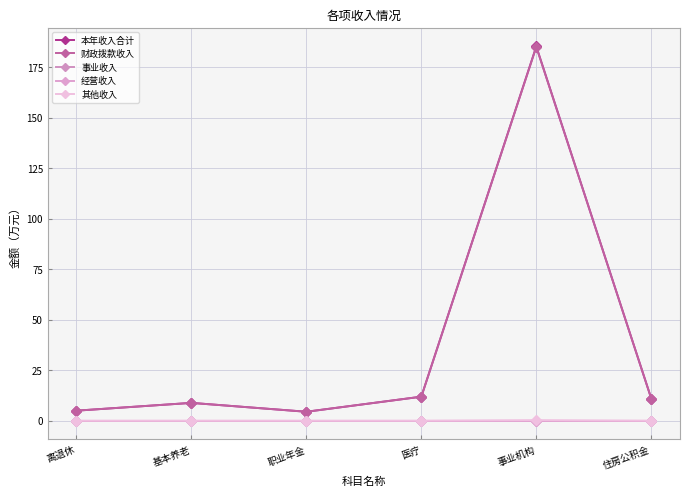

At how many categories does at least one series exceed 57?

1